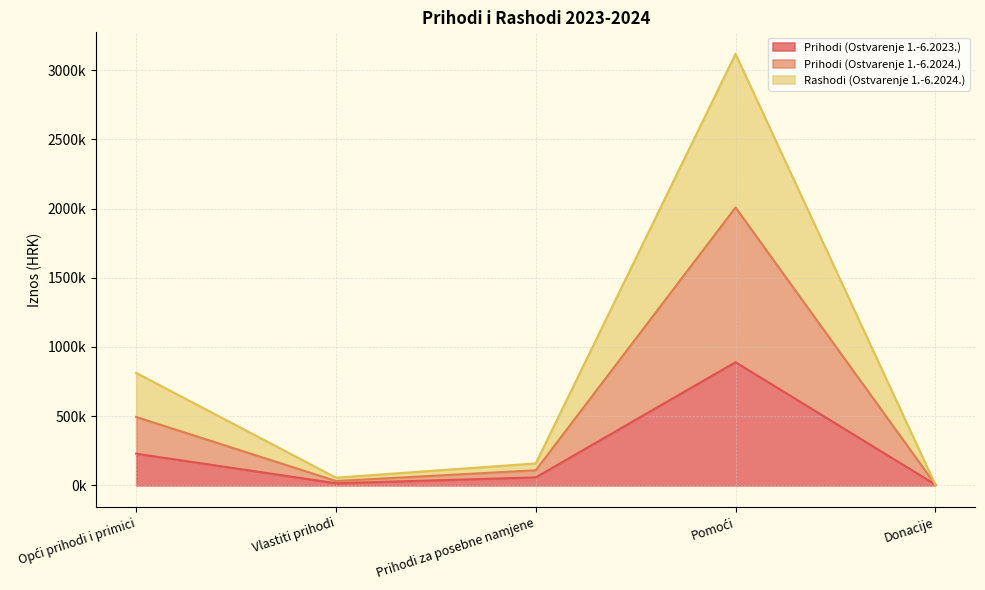

What is the label of the 2nd point from the left?

Vlastiti prihodi